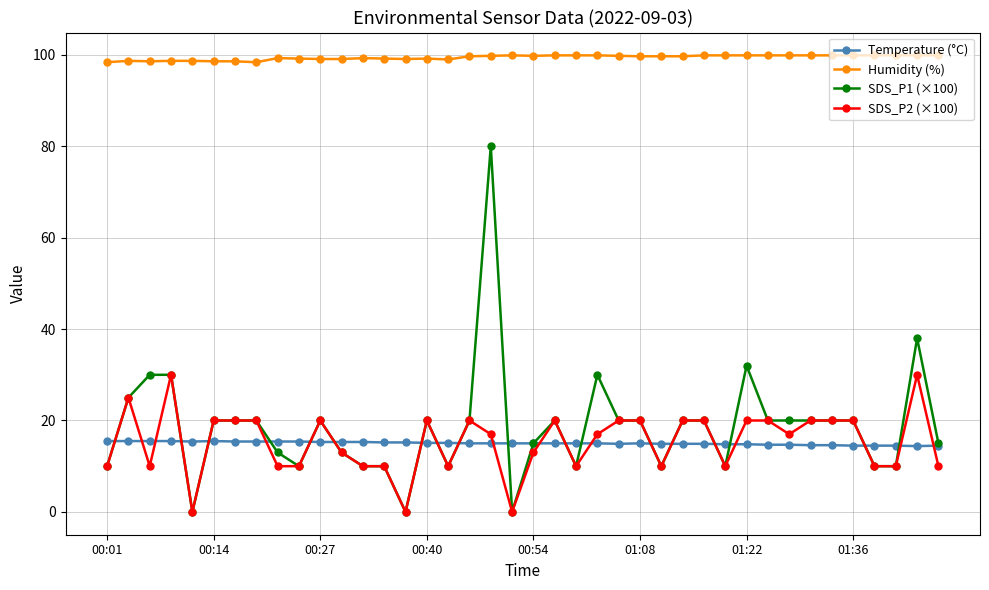

What is the maximum value shown in the chart?

99.9